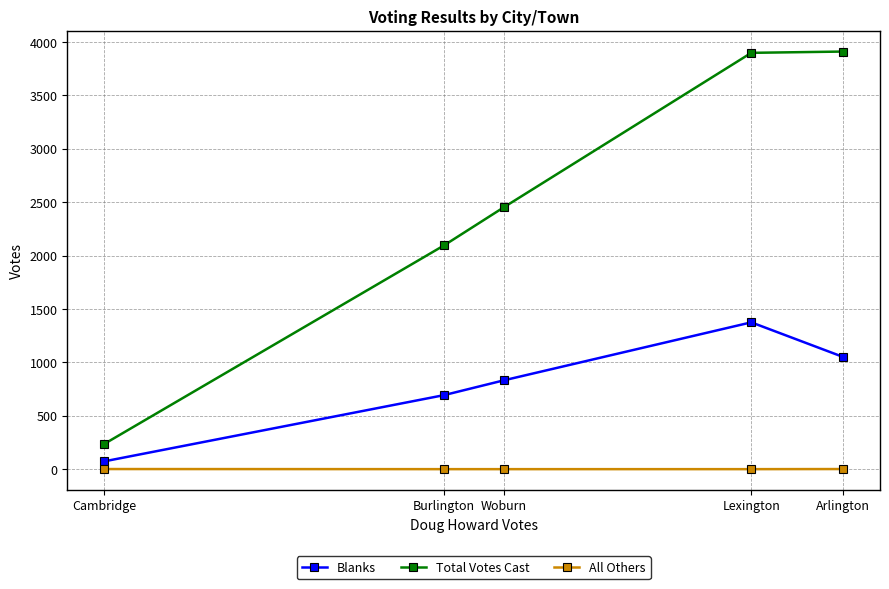

How many values in the All Others series exceed 0?

2